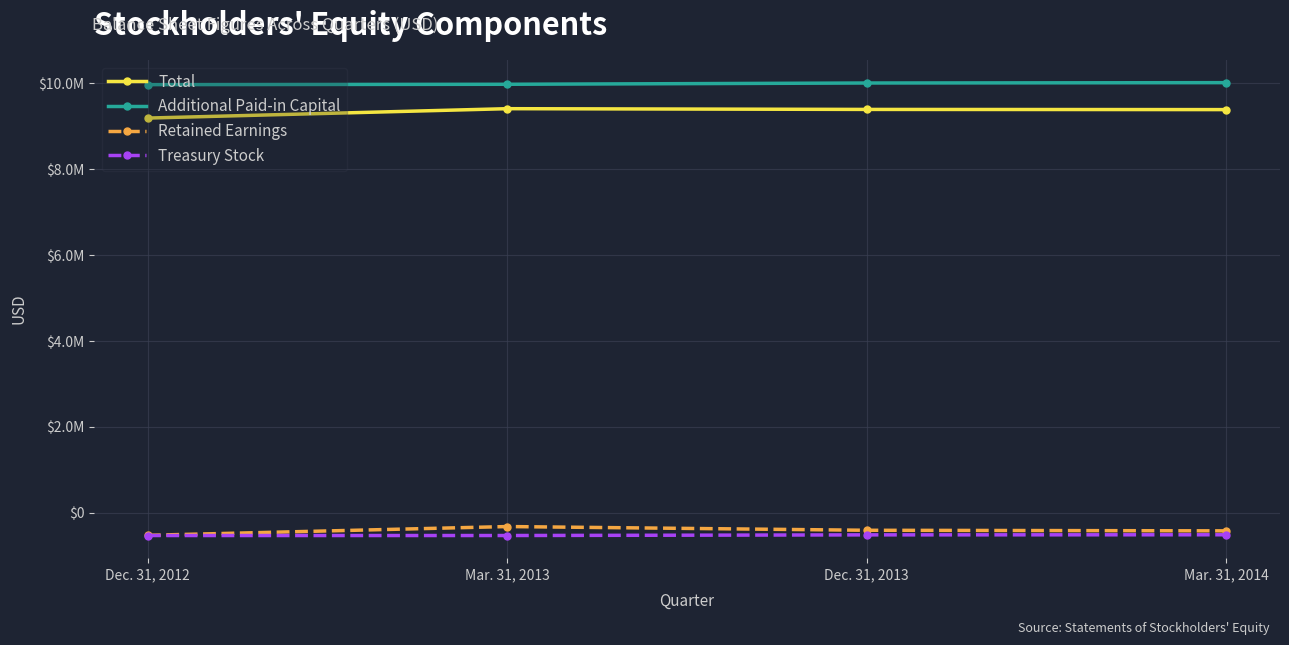

True or false: Treasury Stock has more than 1 interior local peaks.

False